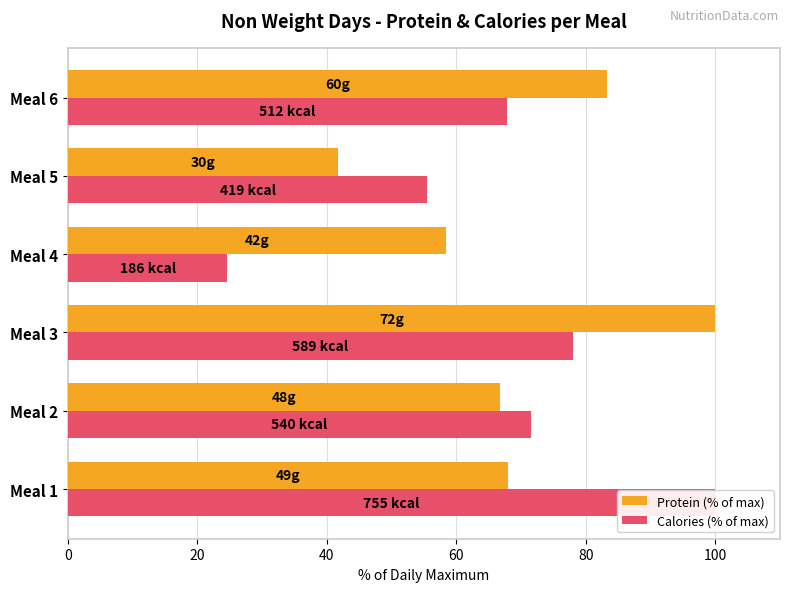

Rank the series by their maximum value, from highest to lowest.

Protein (% of max), Calories (% of max)